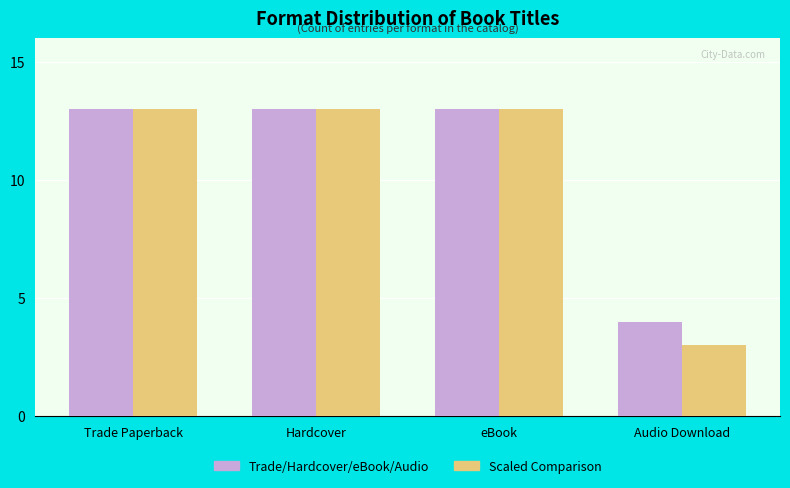

What is the minimum value shown in the chart?

3